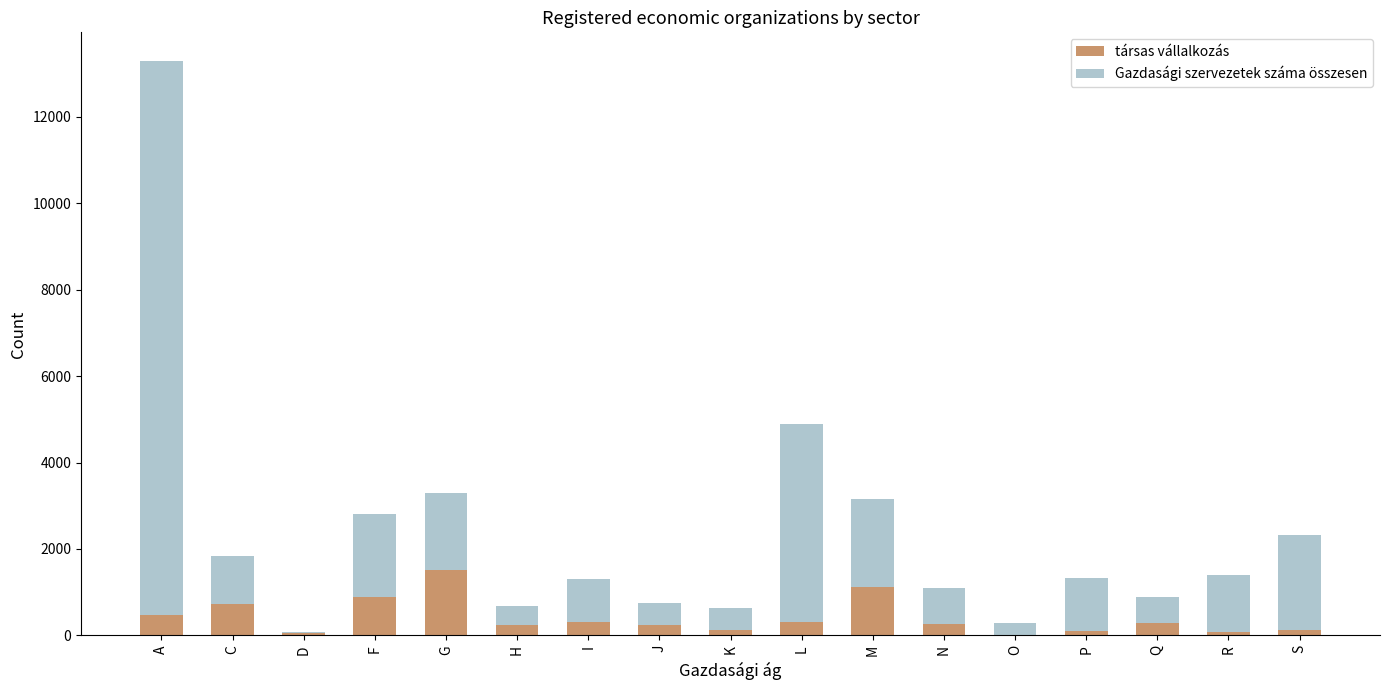

How many categories are shown in the chart?

17